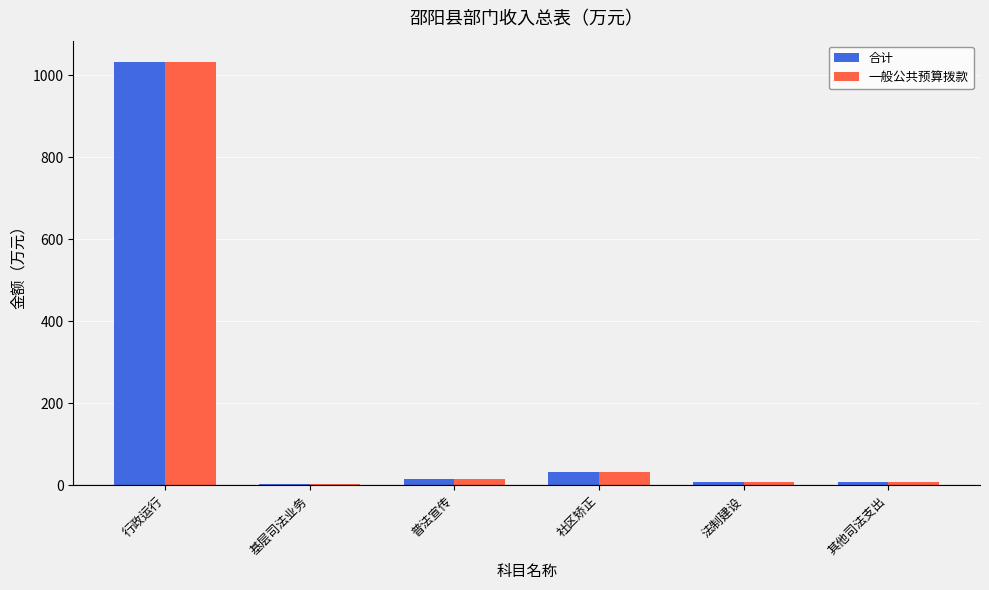

At which category is the sum across all series the highest?

行政运行